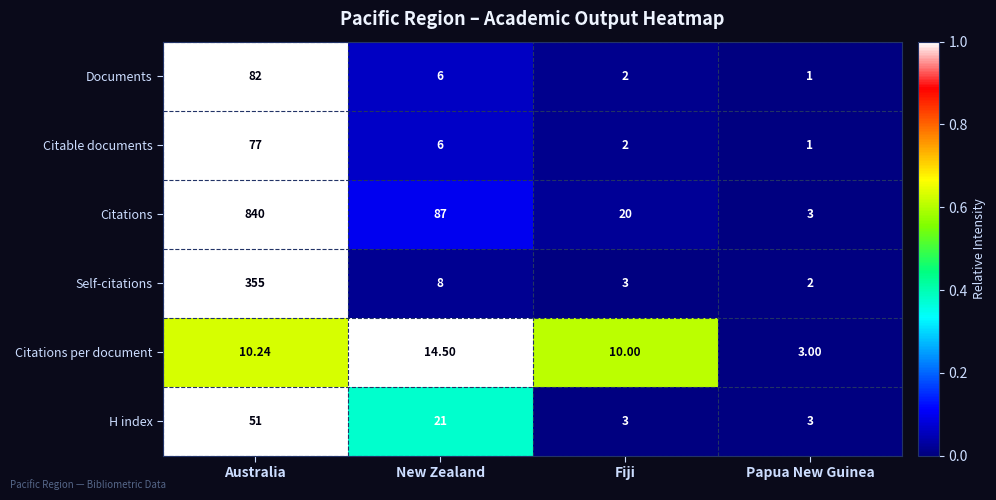

At which label does Citations per document first exceed 10?

Australia